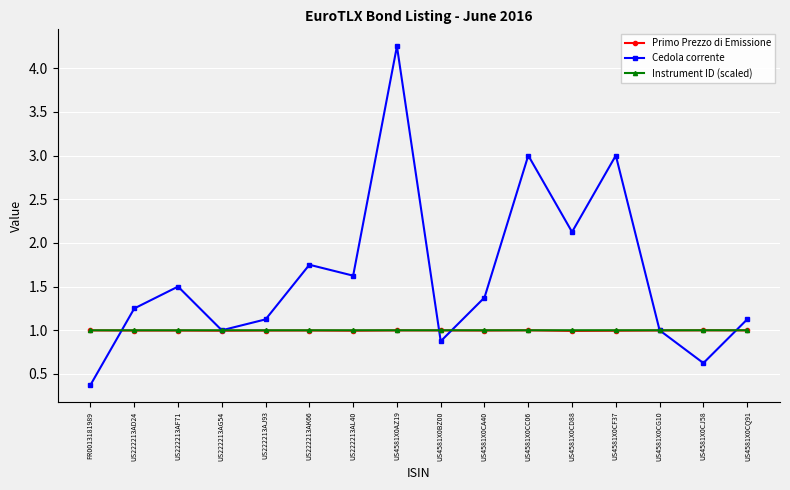

What position from the right is US4581X0CQ91?

1